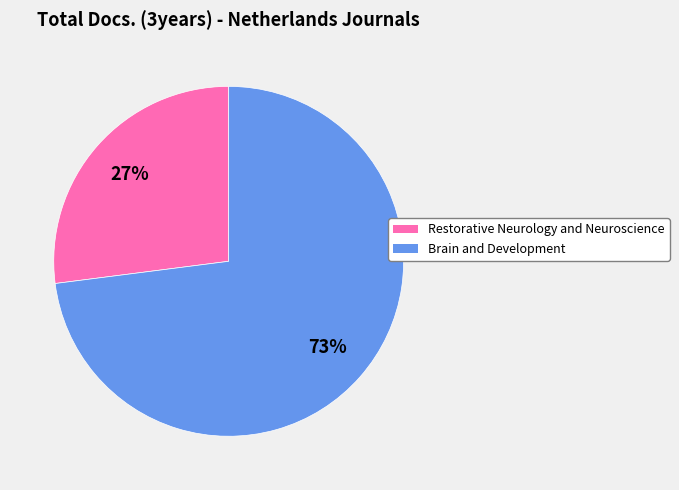

Combined, do Restorative Neurology and Neuroscience and Brain and Development account for over 50%?

Yes